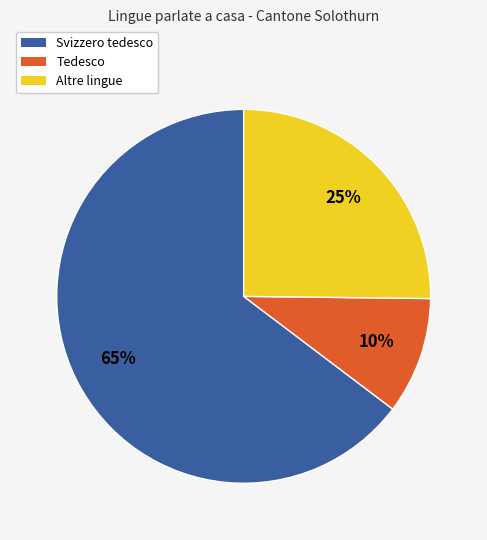

To the nearest percent, what is the difference between the largest and smallest slice percentages?

55%